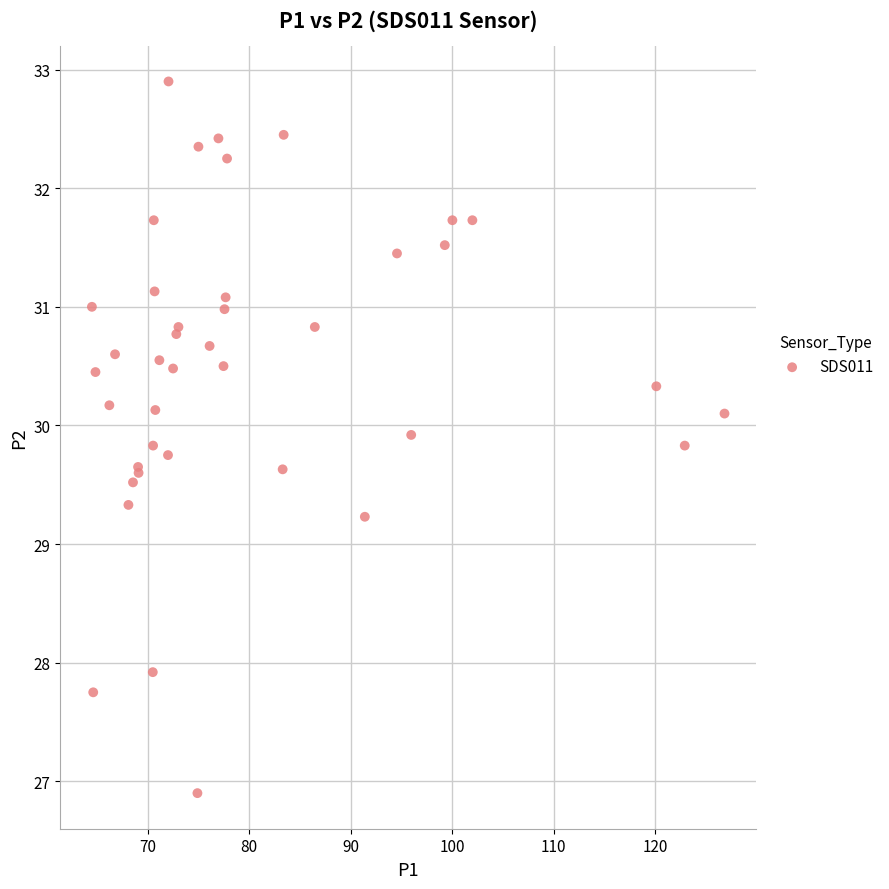

What Y value in the scatter plot is closest to 29?

29.2